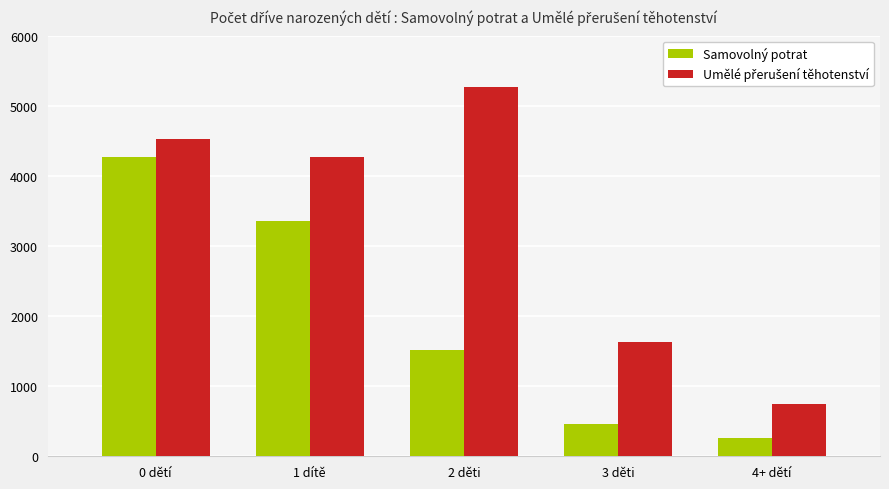

At which category does the chart reach its peak across all series?

2 děti